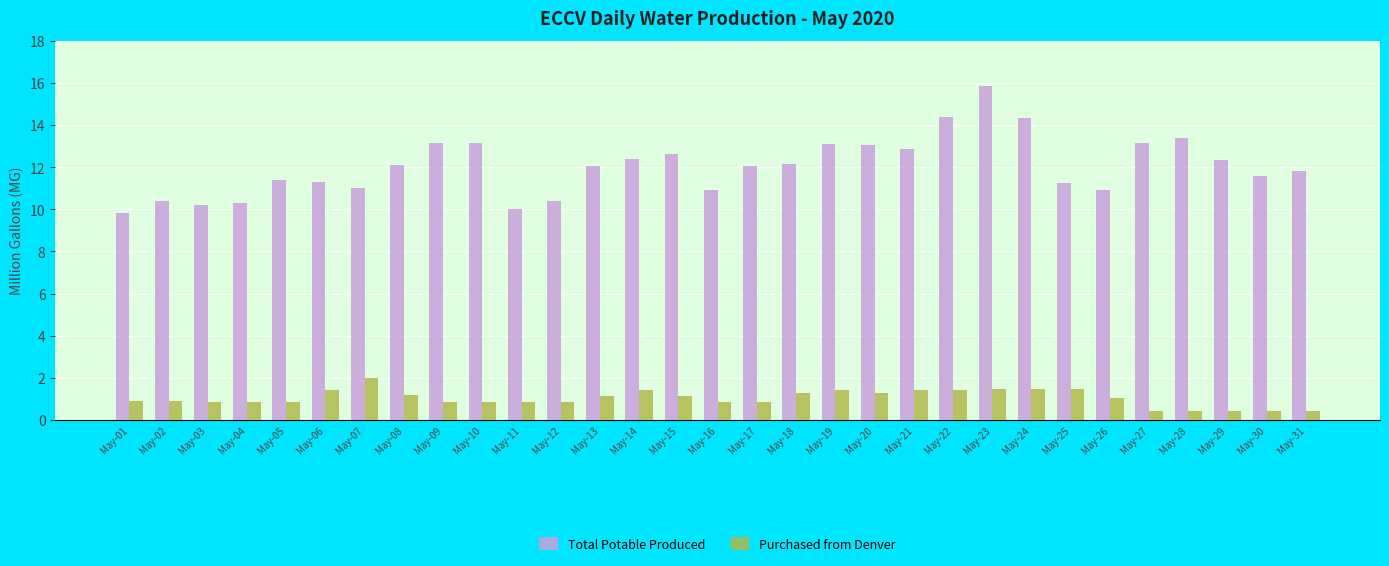

Is it true that Purchased from Denver equals 0.4 at May-27?

True